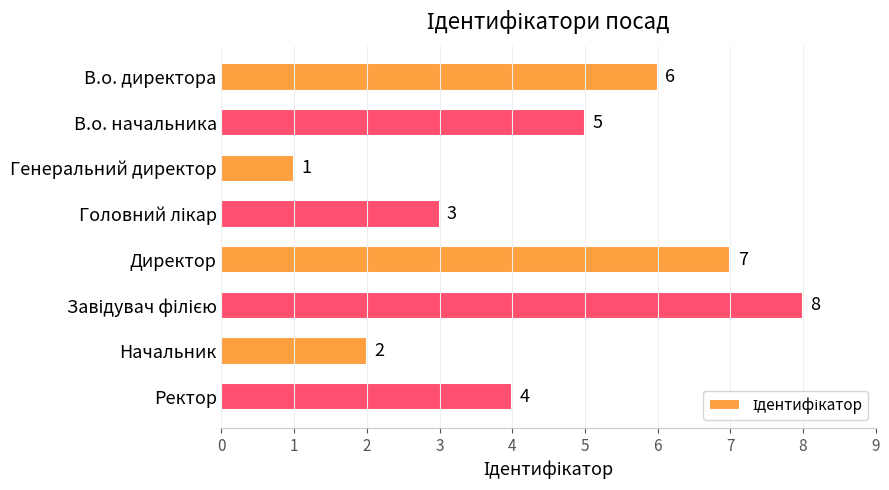

What is the difference between the maximum and second lowest values?

6